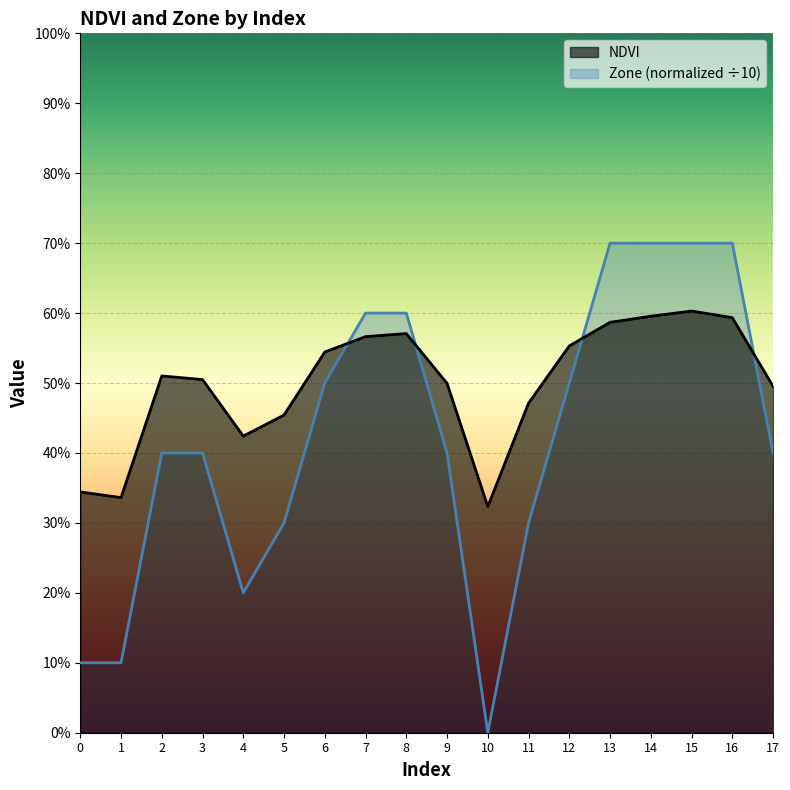

Which series ends up on top after the final intersection of NDVI and Zone?

NDVI